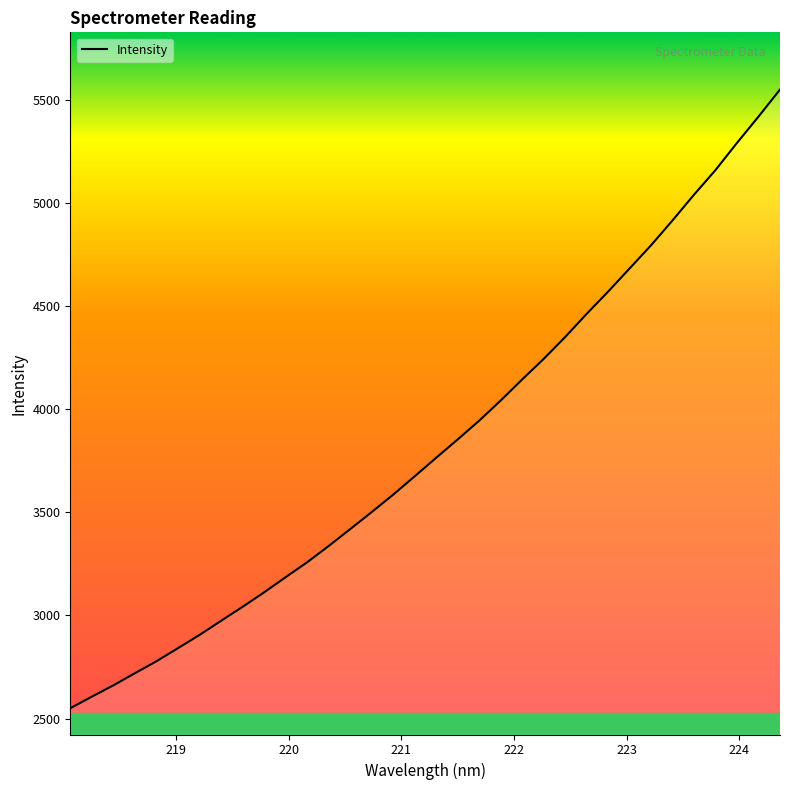

What is the minimum value shown in the chart?

2550.1